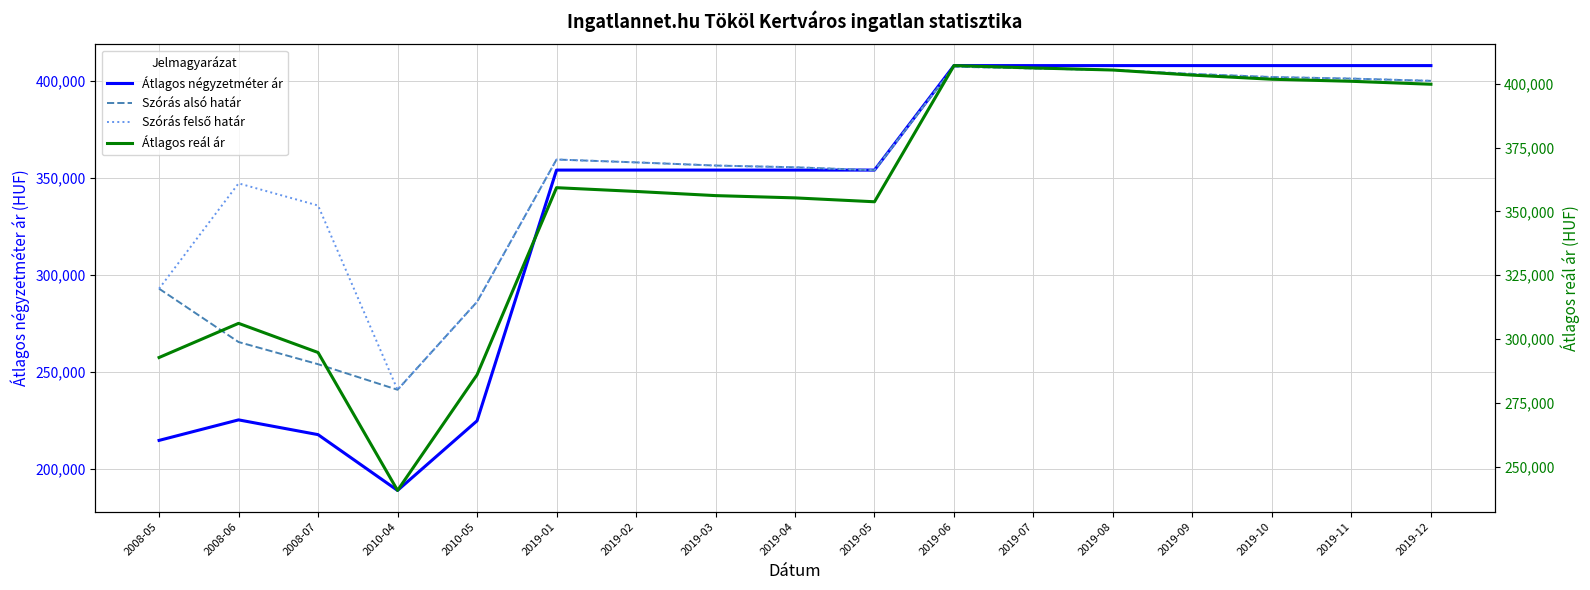

What are all the series names shown in the legend?

Átlagos négyzetméter ár, Szórás alsó határ, Szórás felső határ, Átlagos reál ár